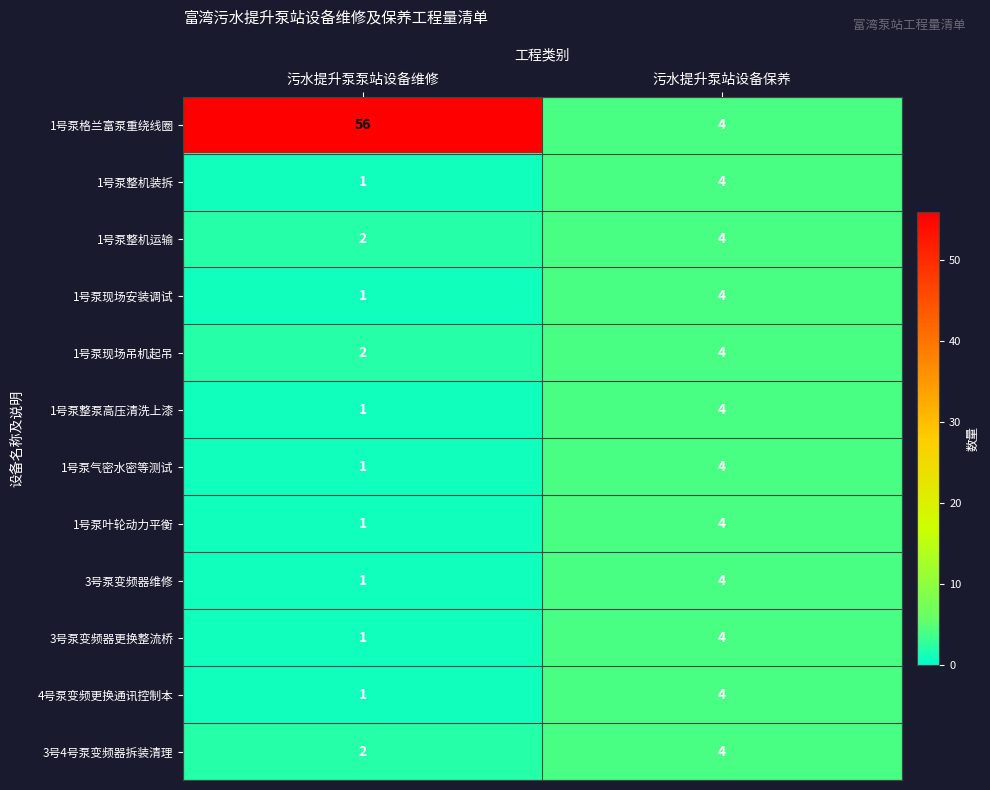

Reading left to right, what are all the values shown in this chart?

1号泵格兰富泵重绕线圈: 污水提升泵泵站设备维修=56	污水提升泵站设备保养=4
1号泵整机装拆: 污水提升泵泵站设备维修=1	污水提升泵站设备保养=4
1号泵整机运输: 污水提升泵泵站设备维修=2	污水提升泵站设备保养=4
1号泵现场安装调试: 污水提升泵泵站设备维修=1	污水提升泵站设备保养=4
1号泵现场吊机起吊: 污水提升泵泵站设备维修=2	污水提升泵站设备保养=4
1号泵整泵高压清洗上漆: 污水提升泵泵站设备维修=1	污水提升泵站设备保养=4
1号泵气密水密等测试: 污水提升泵泵站设备维修=1	污水提升泵站设备保养=4
1号泵叶轮动力平衡: 污水提升泵泵站设备维修=1	污水提升泵站设备保养=4
3号泵变频器维修: 污水提升泵泵站设备维修=1	污水提升泵站设备保养=4
3号泵变频器更换整流桥: 污水提升泵泵站设备维修=1	污水提升泵站设备保养=4
4号泵变频更换通讯控制本: 污水提升泵泵站设备维修=1	污水提升泵站设备保养=4
3号4号泵变频器拆装清理: 污水提升泵泵站设备维修=2	污水提升泵站设备保养=4